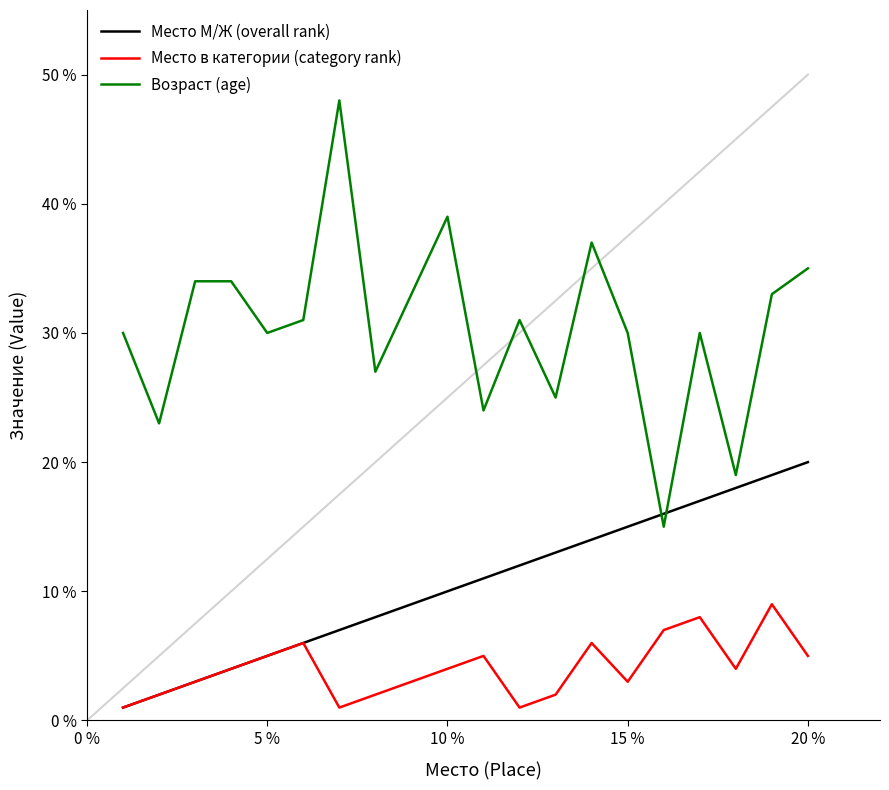

The Возраст (age) series shows 11 at 20 %. True or false?

False